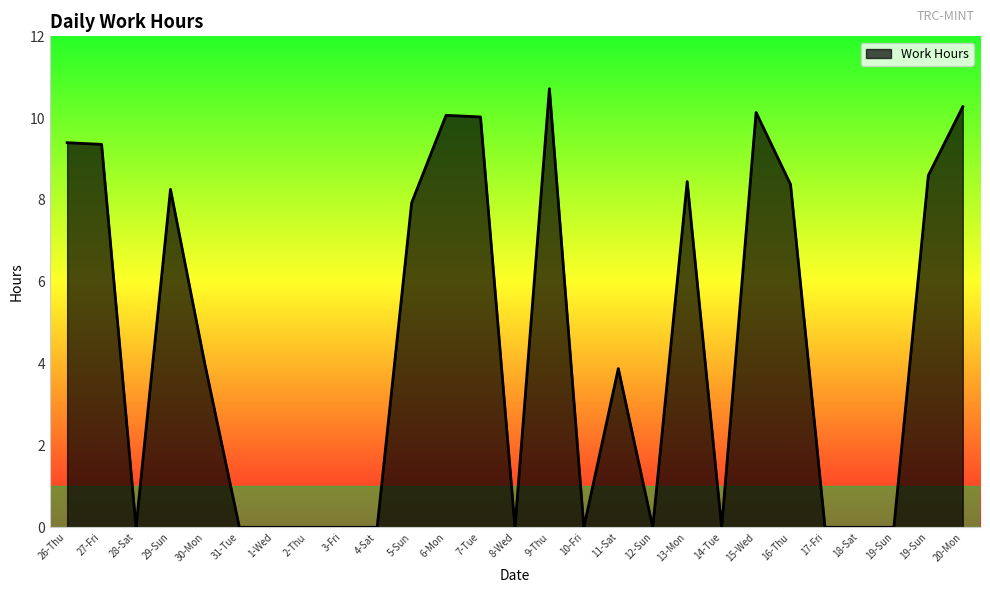

At which category does the chart reach its minimum across all series?

28-Sat